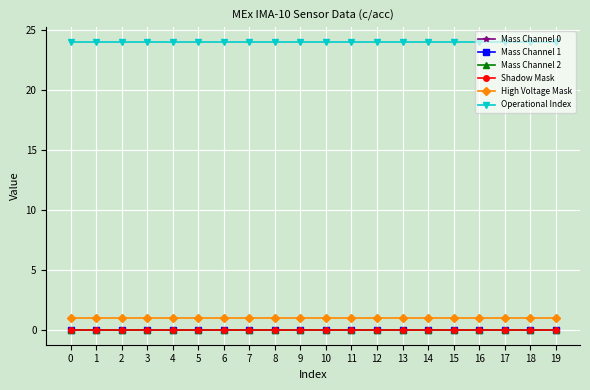

Is this an area chart (filled region under the line)?

No